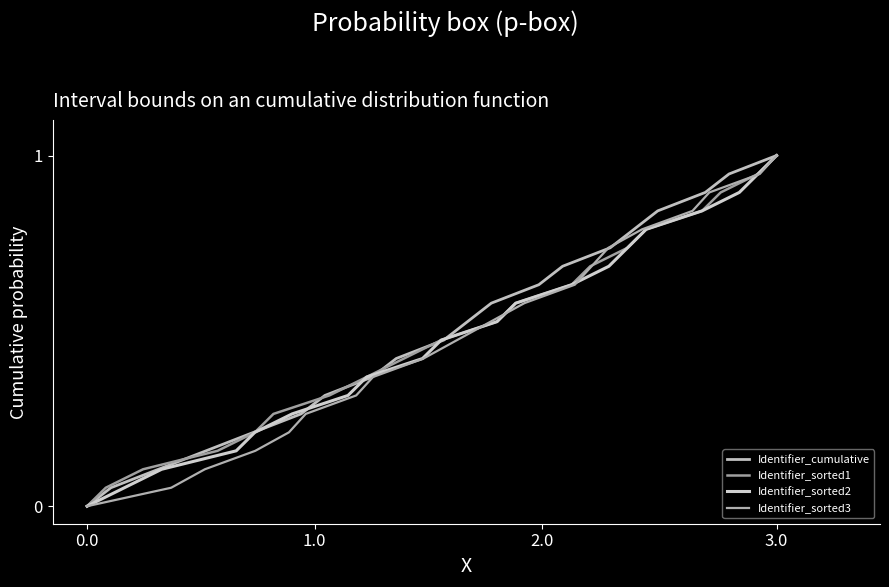

True or false: Identifier_cumulative has a value of 1.0 at 3.0.

True